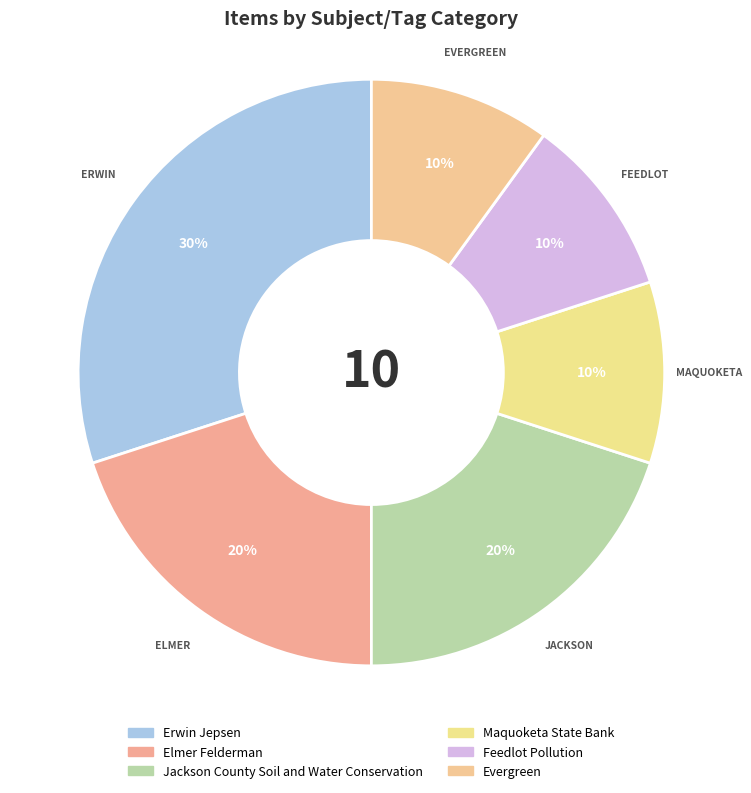

What percentage is NOT represented by Jackson County Soil and Water Conservation?

80.0%